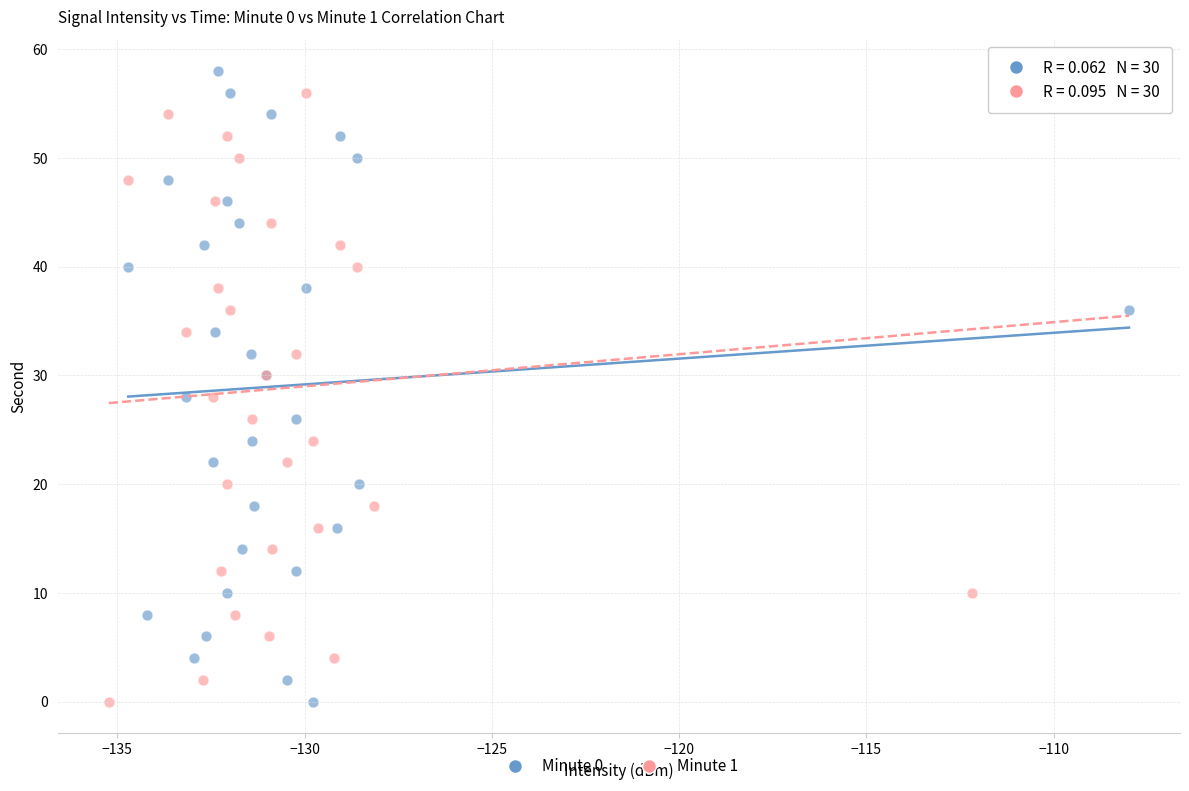

What are all the series names shown in the legend?

Minute 0, Minute 1